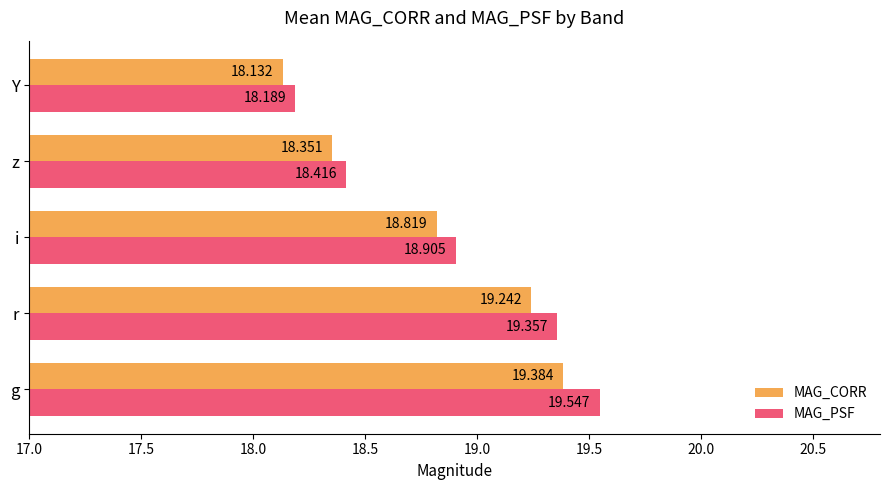

Which series has the largest range (max minus min)?

MAG_PSF